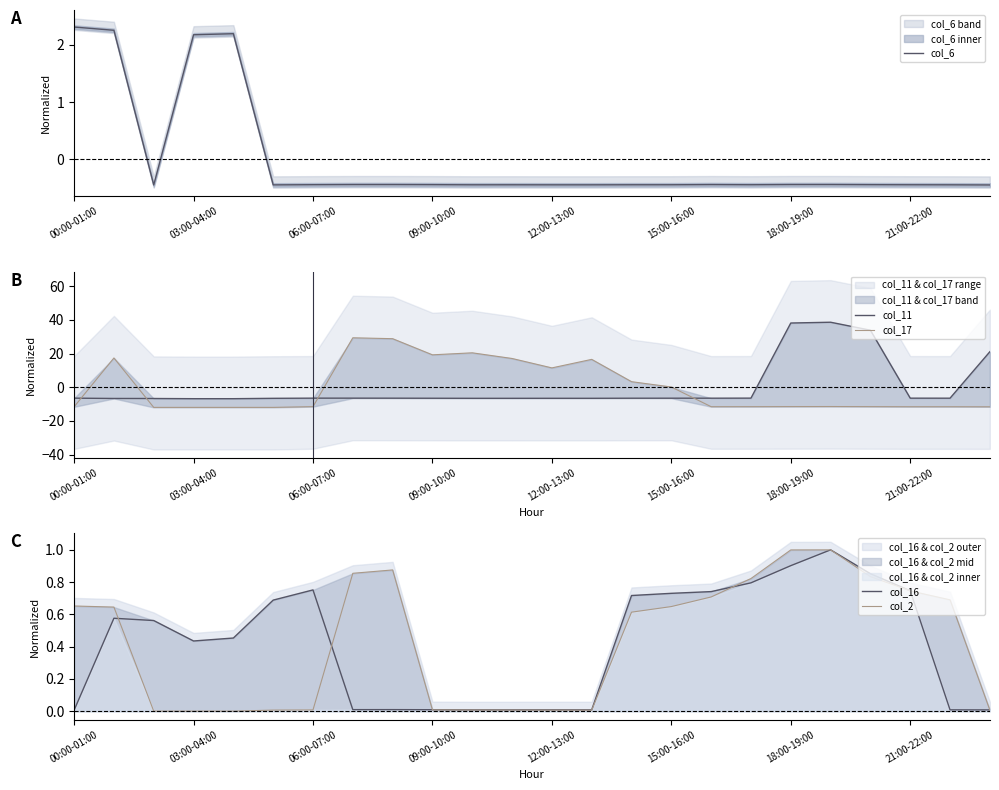

Which series has the widest spread of values?

col_11